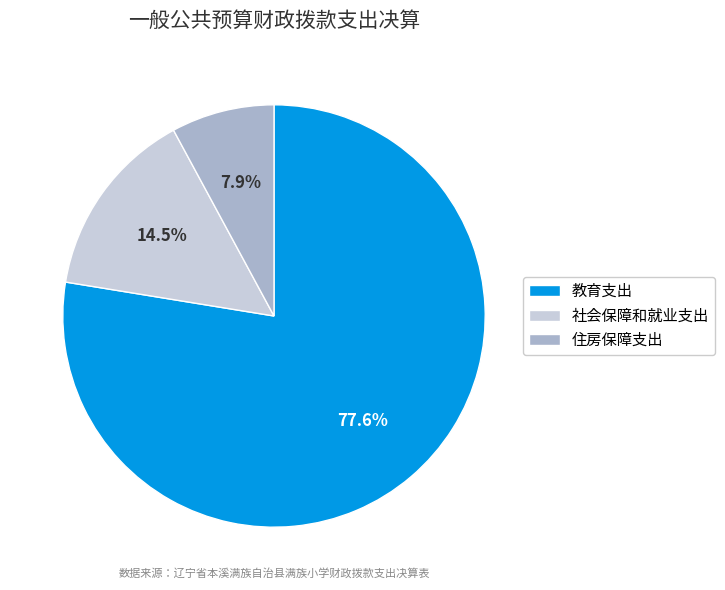

Between 住房保障支出 and 社会保障和就业支出, which is larger?

社会保障和就业支出